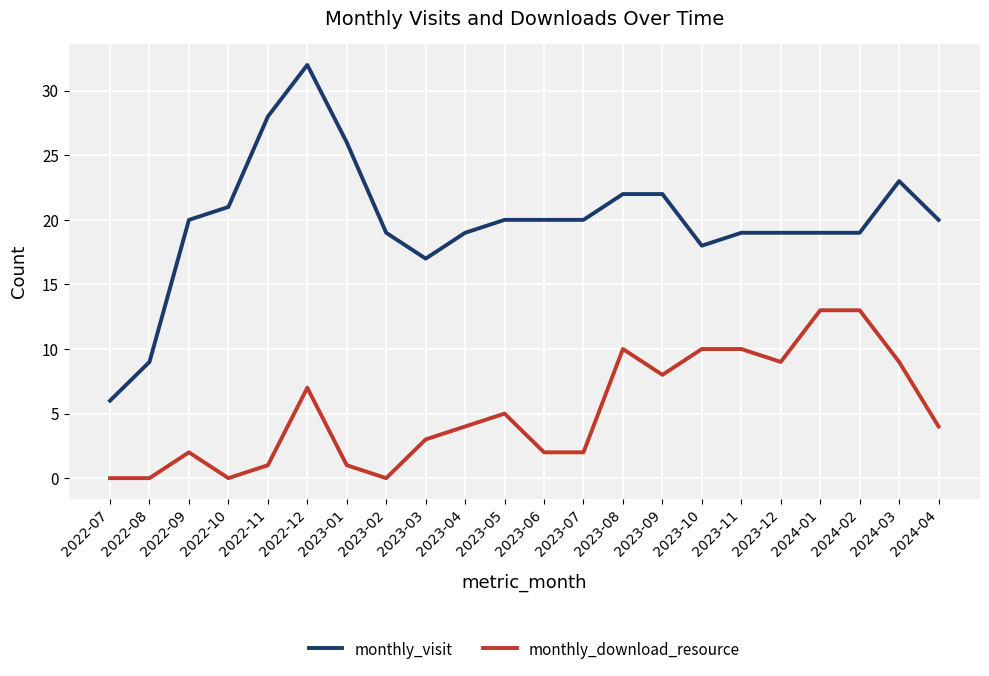

At how many categories does at least one series exceed 0?

22